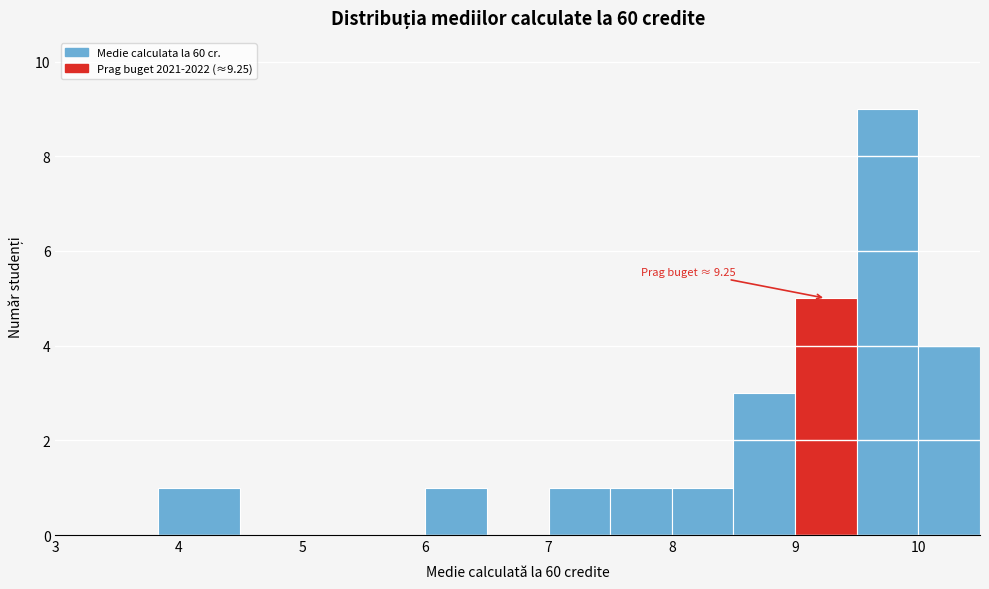

Which range on the x-axis has the tallest bar?

9.50 to 10.00